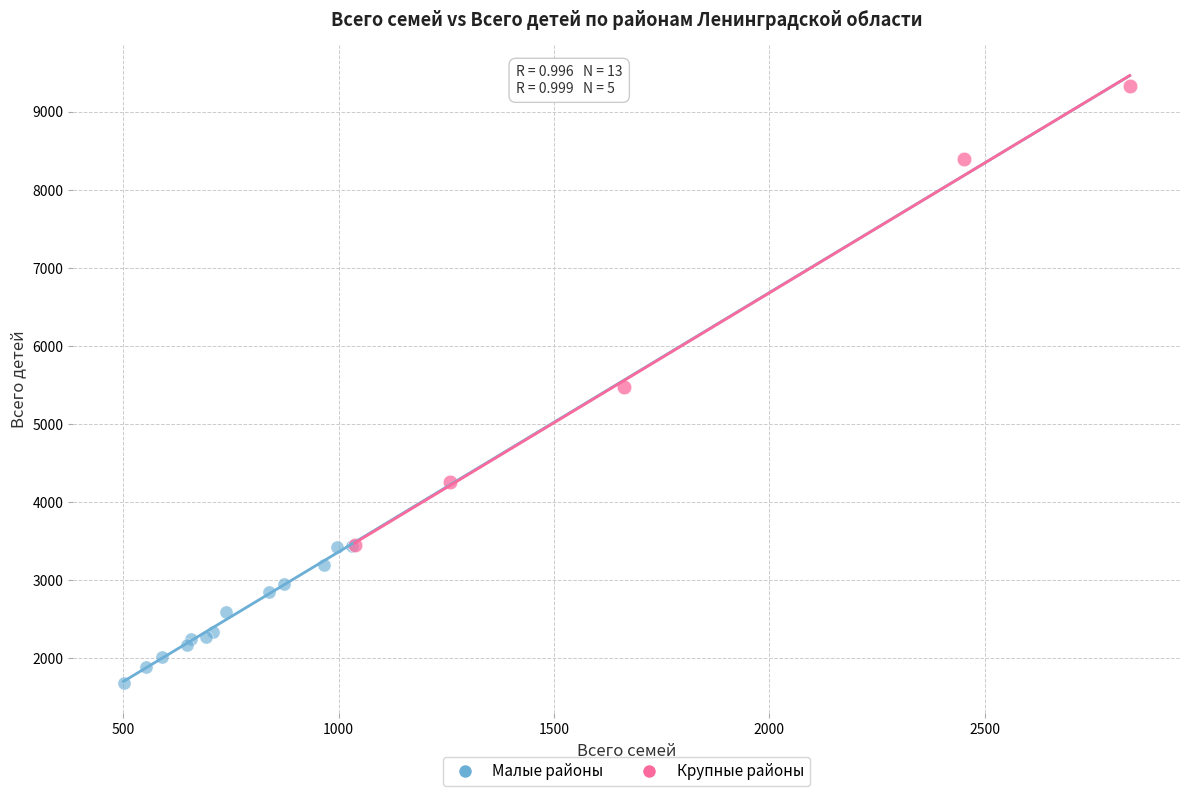

Which series contains the highest Y value?

Крупные районы